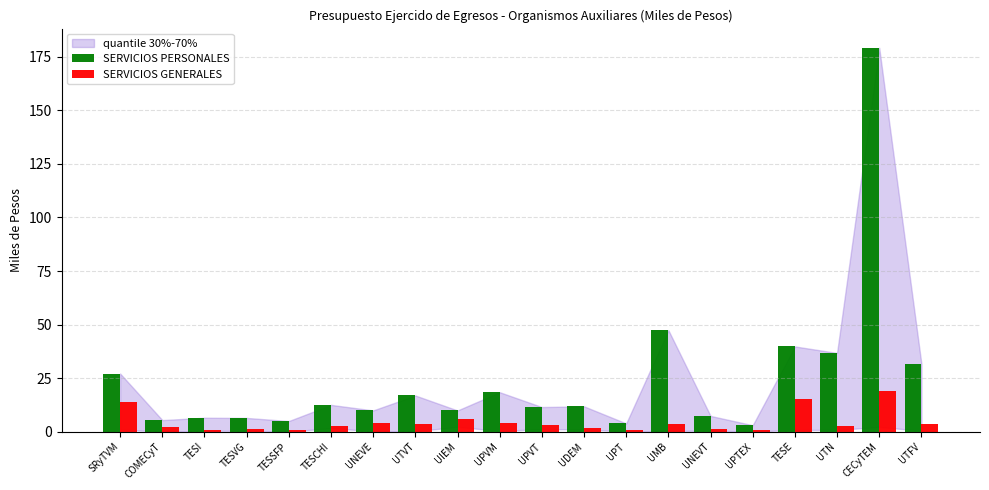

What is the difference between the highest and lowest values at UPTEX?

2.4